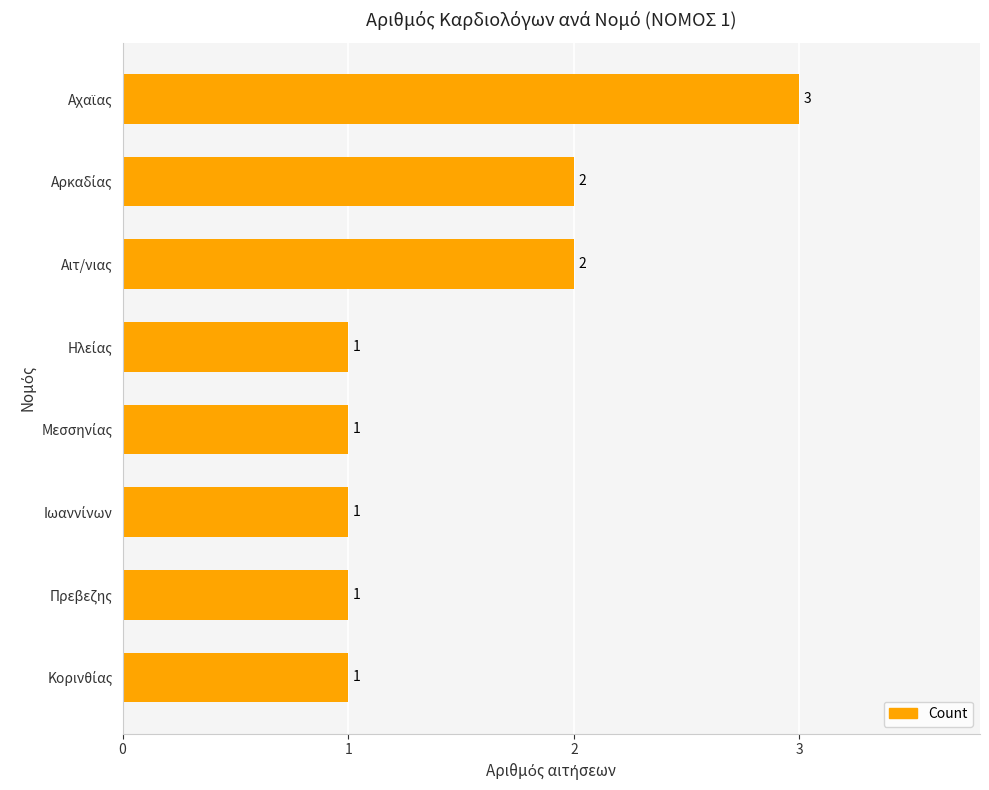

Is it true that the value at Αιτ/νιας is 2?

True